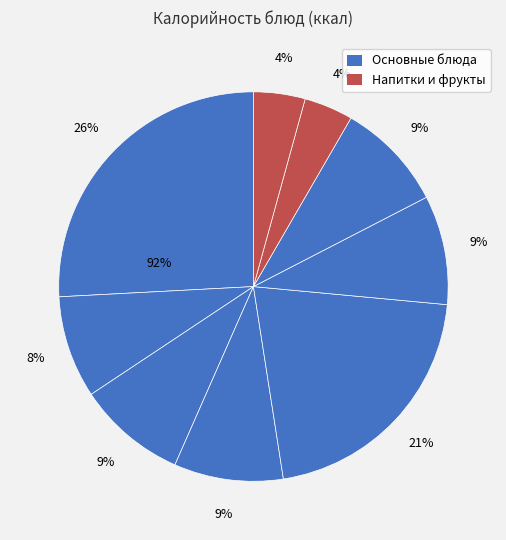

How many segments does this pie chart have?

9